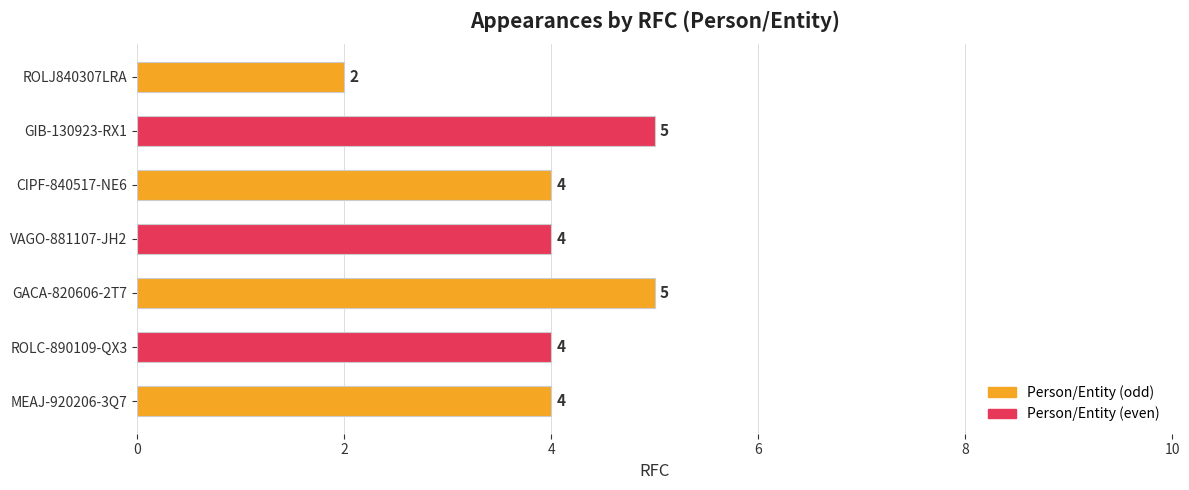

How many values are below 4?

1